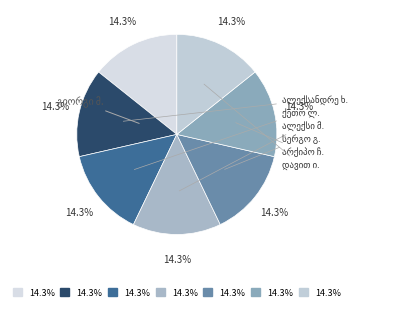

The ქეთო ივანეს ასული ლომთათიძე slice represents 14% of the pie. True or false?

True